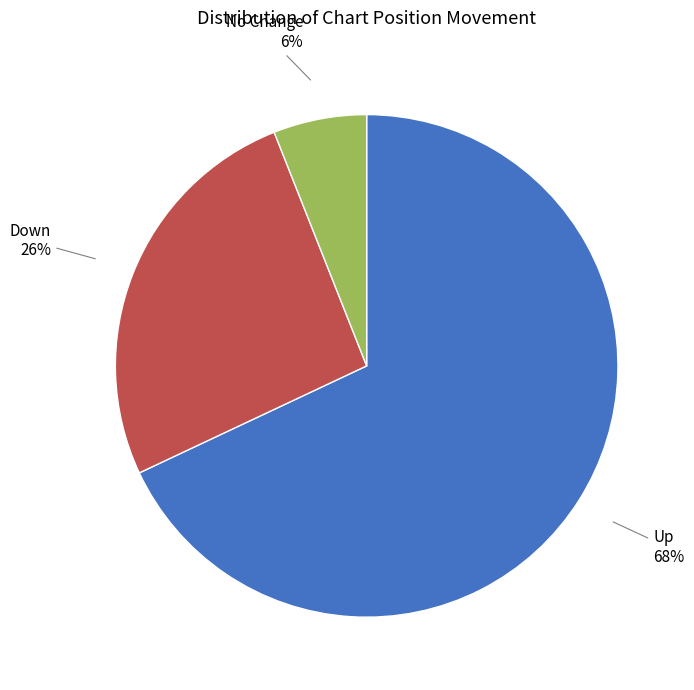

What is the largest slice in the pie chart?

Up